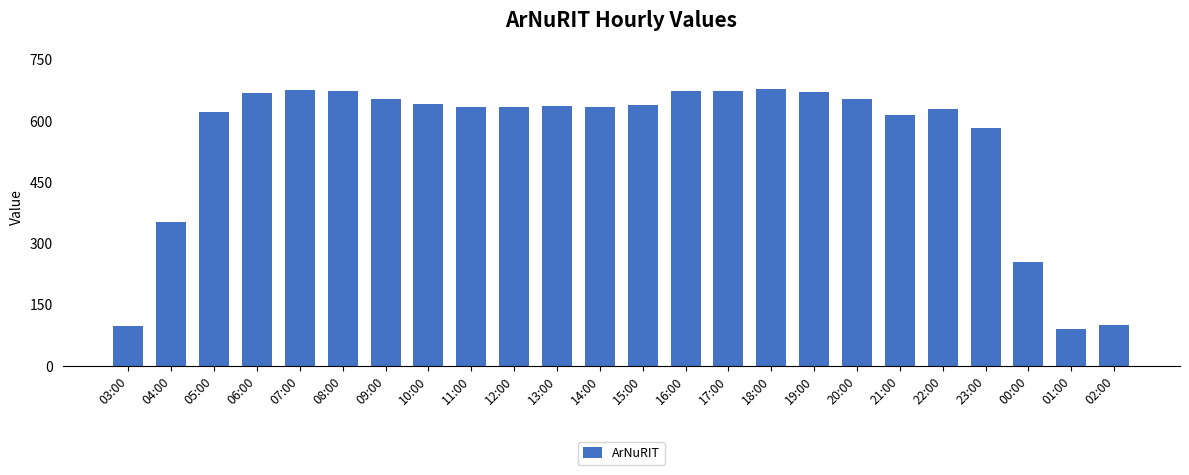

Is it true that the value at 10:00 is 885?

False